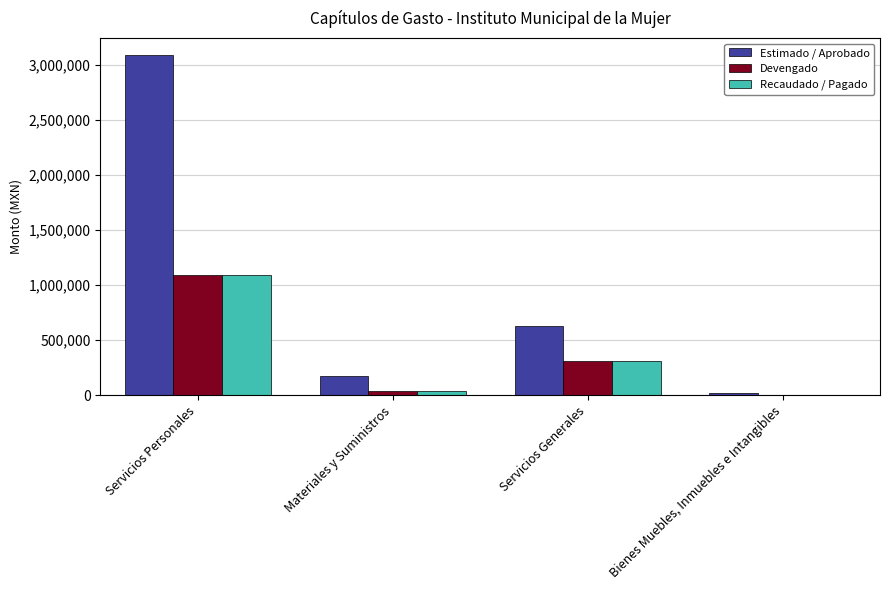

Where is Recaudado / Pagado nearest to the value 545757?

Servicios Generales